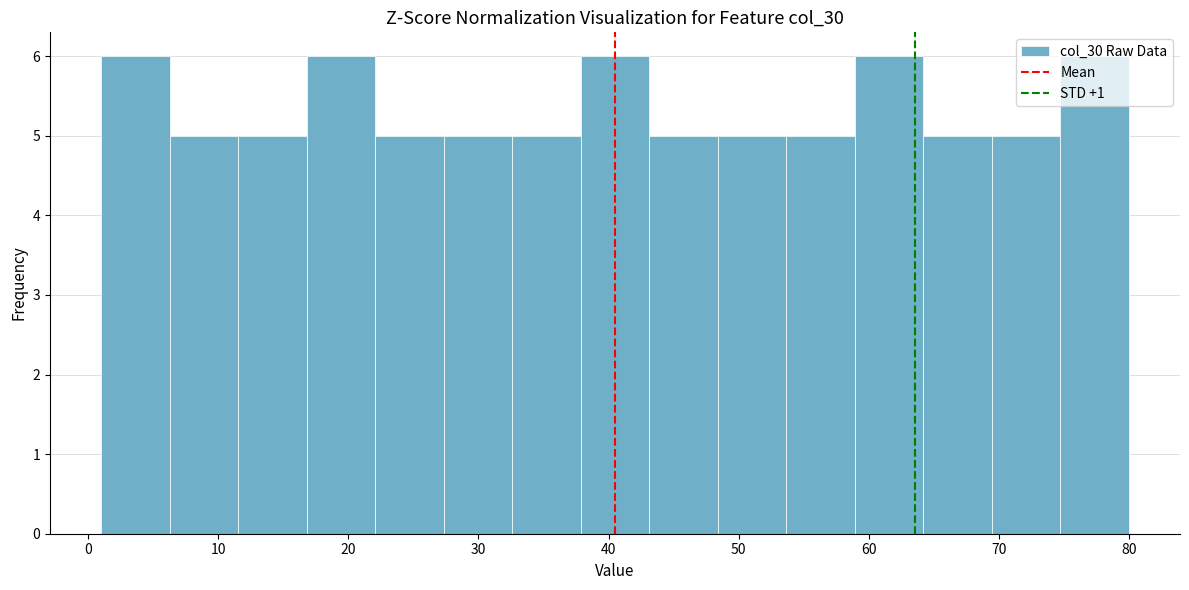

Reading left to right, transcribe this chart: for each bar, give the range it covers on the x-axis and its height. Neither the bar edges nor the heights are printed on the chart, so give them approximately, as read against the axes.

1 to 6: 6
6 to 12: 5
12 to 17: 5
17 to 22: 6
22 to 27: 5
27 to 33: 5
33 to 38: 5
38 to 43: 6
43 to 48: 5
48 to 54: 5
54 to 59: 5
59 to 64: 6
64 to 69: 5
69 to 75: 5
75 to 80: 6